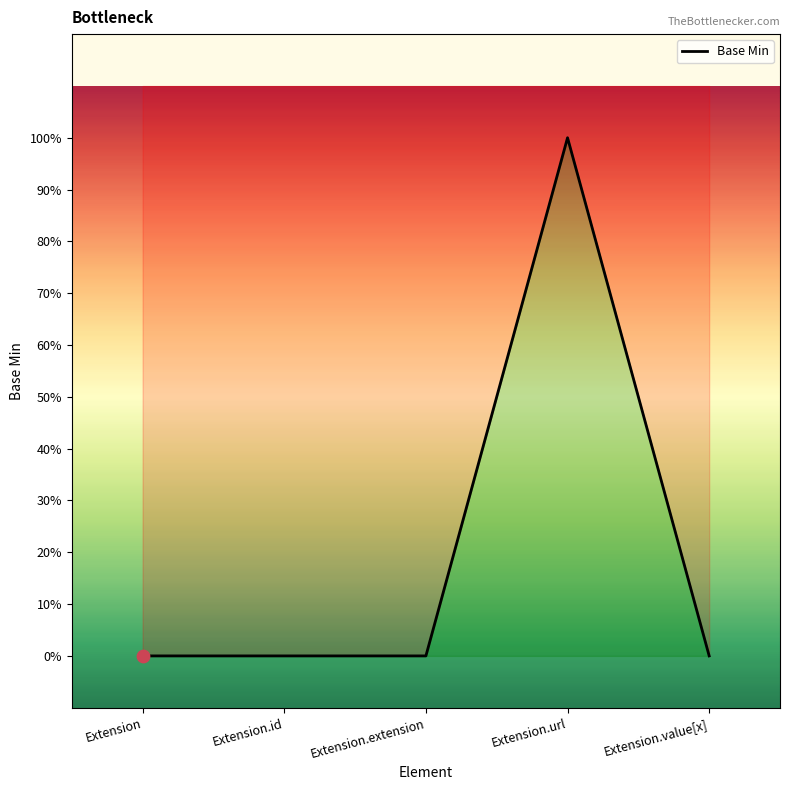

Between Extension and Extension.id, which is larger?

Extension